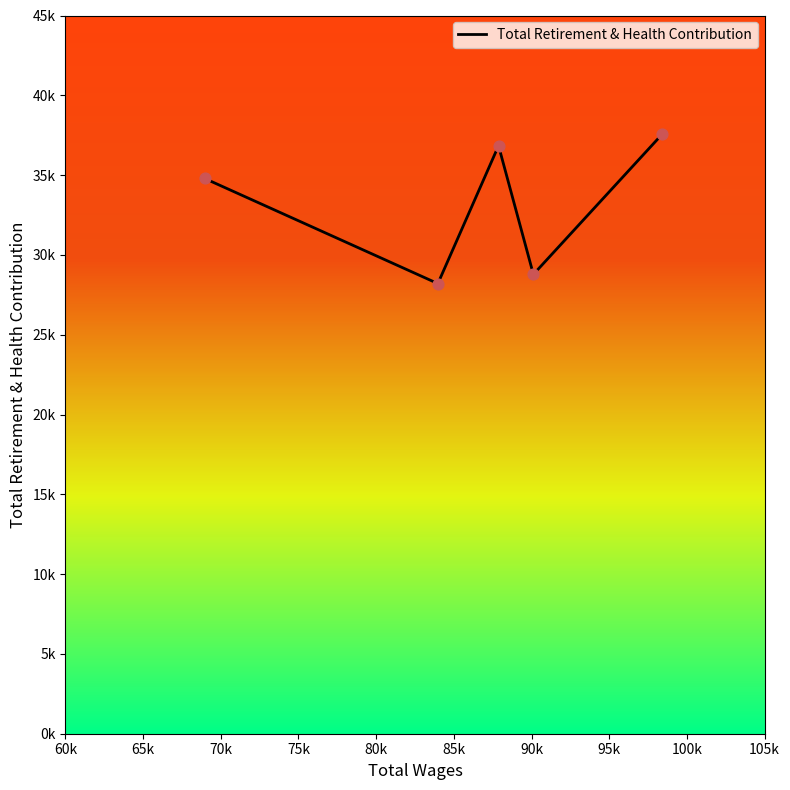

Is this an area chart (filled region under the line)?

No